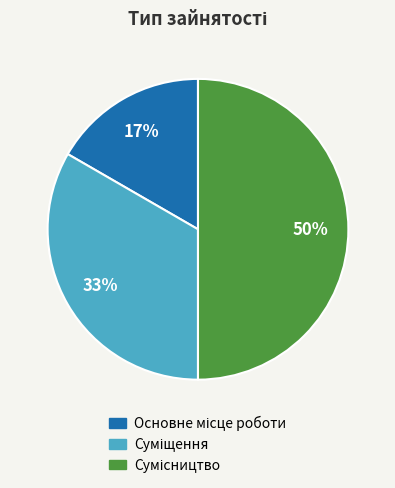

To the nearest percent, what is the average slice percentage?

33%